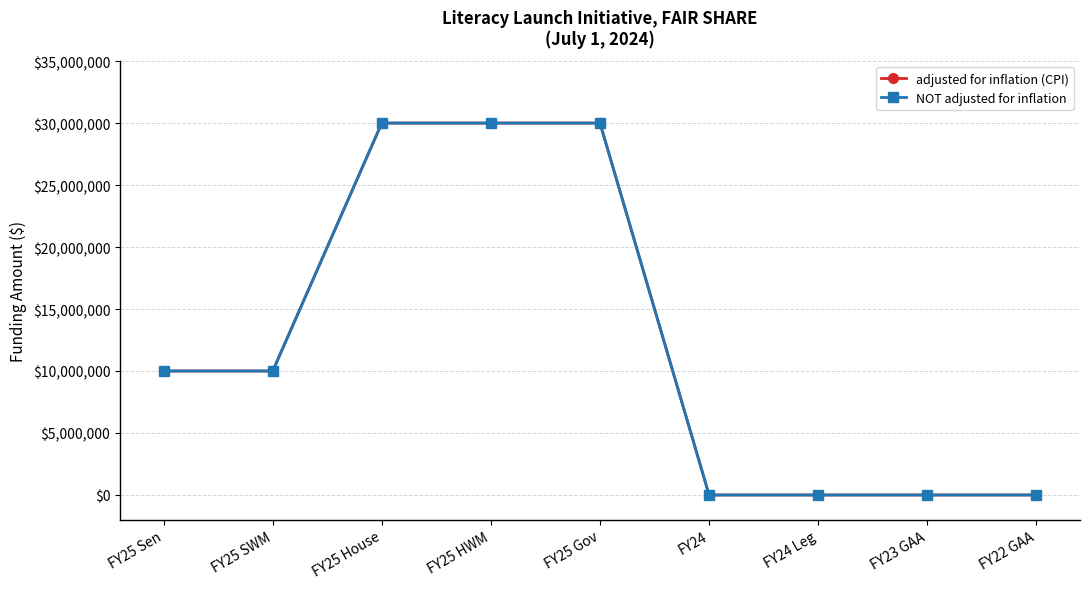

Does the chart have visible grid lines?

Yes